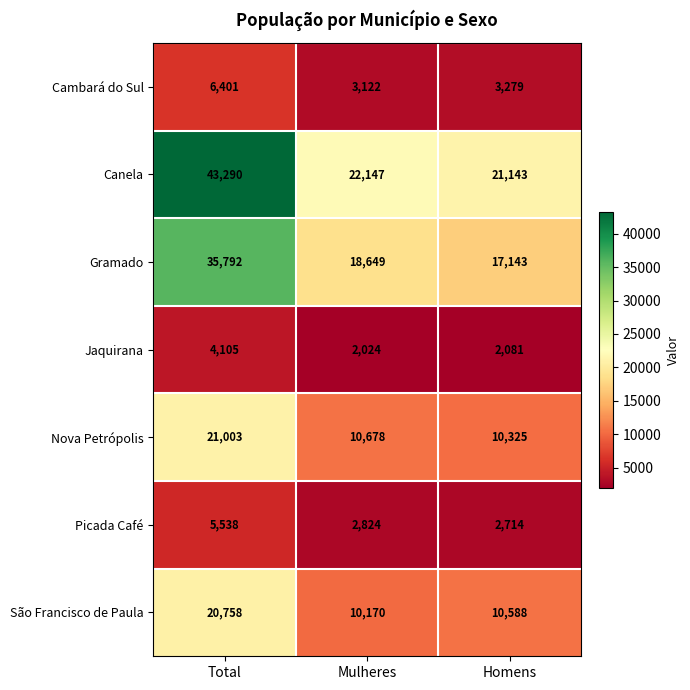

Reading left to right, what are all the values shown in this chart?

Cambará do Sul: Total=6401	Mulheres=3122	Homens=3279
Canela: Total=43290	Mulheres=22147	Homens=21143
Gramado: Total=35792	Mulheres=18649	Homens=17143
Jaquirana: Total=4105	Mulheres=2024	Homens=2081
Nova Petrópolis: Total=21003	Mulheres=10678	Homens=10325
Picada Café: Total=5538	Mulheres=2824	Homens=2714
São Francisco de Paula: Total=20758	Mulheres=10170	Homens=10588